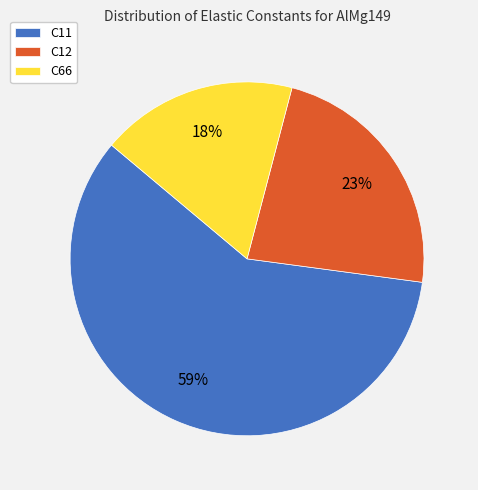

Which has a higher value, C66 or C11?

C11